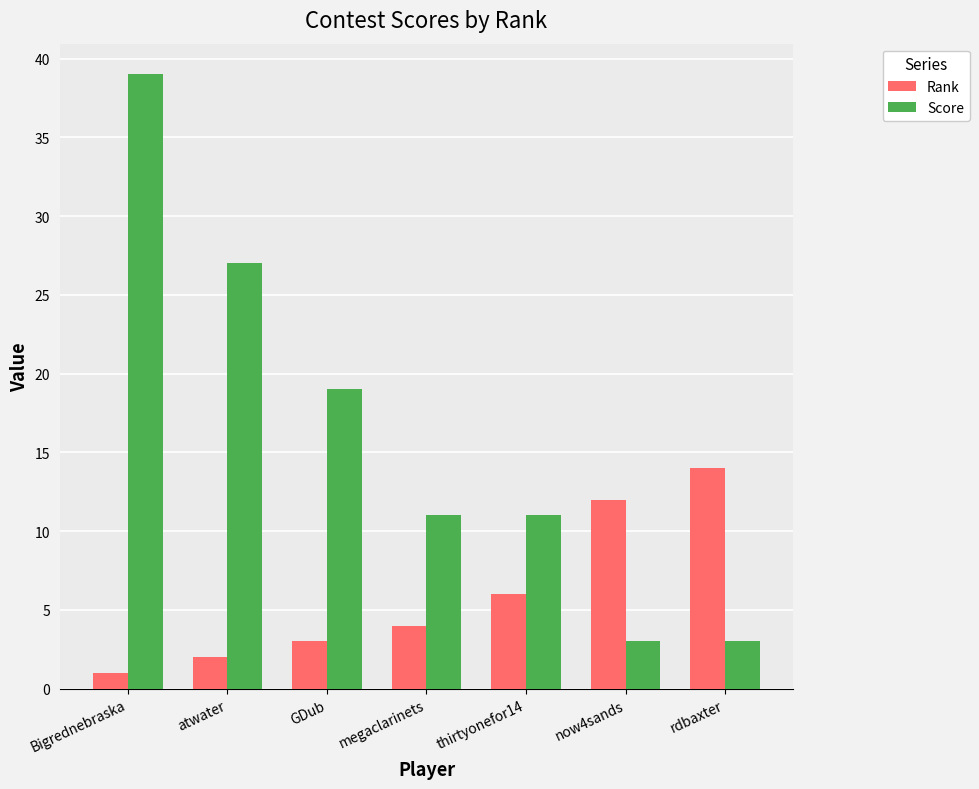

Between GDub and megaclarinets, which series saw the biggest shift?

Score